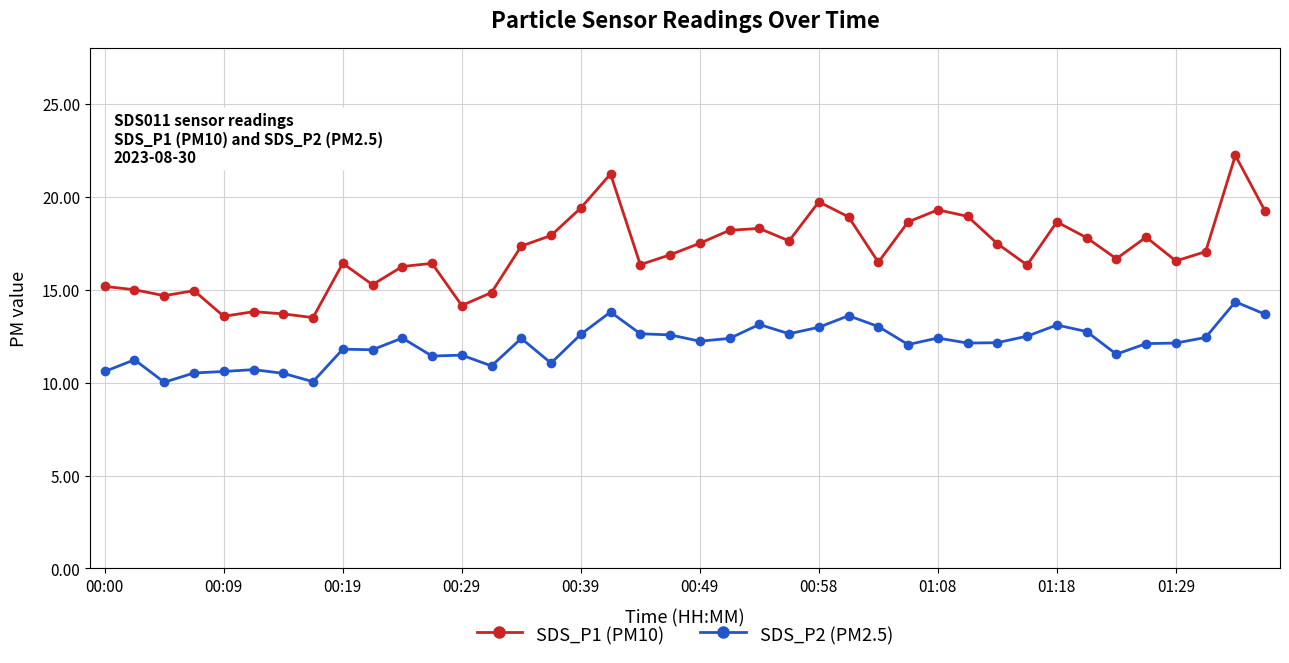

True or false: SDS_P1 (PM10) and SDS_P2 (PM2.5) cross at least once.

False